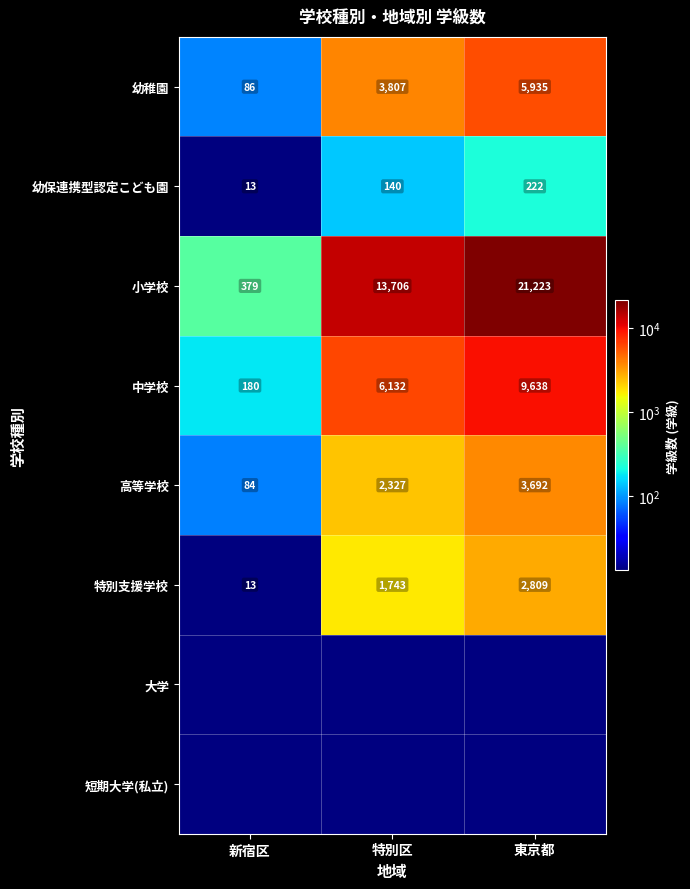

At which label does 幼稚園 first exceed 3807?

東京都